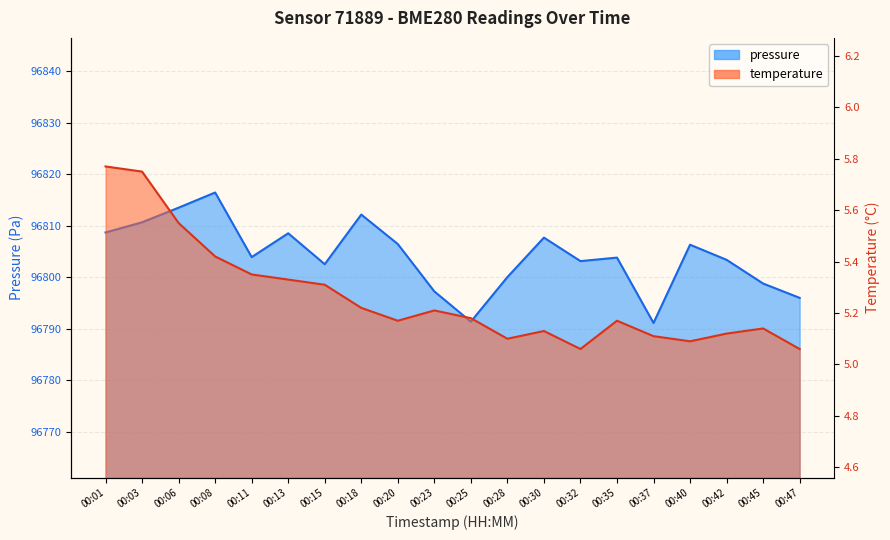

List the series in order of their peak value, highest first.

pressure, temperature